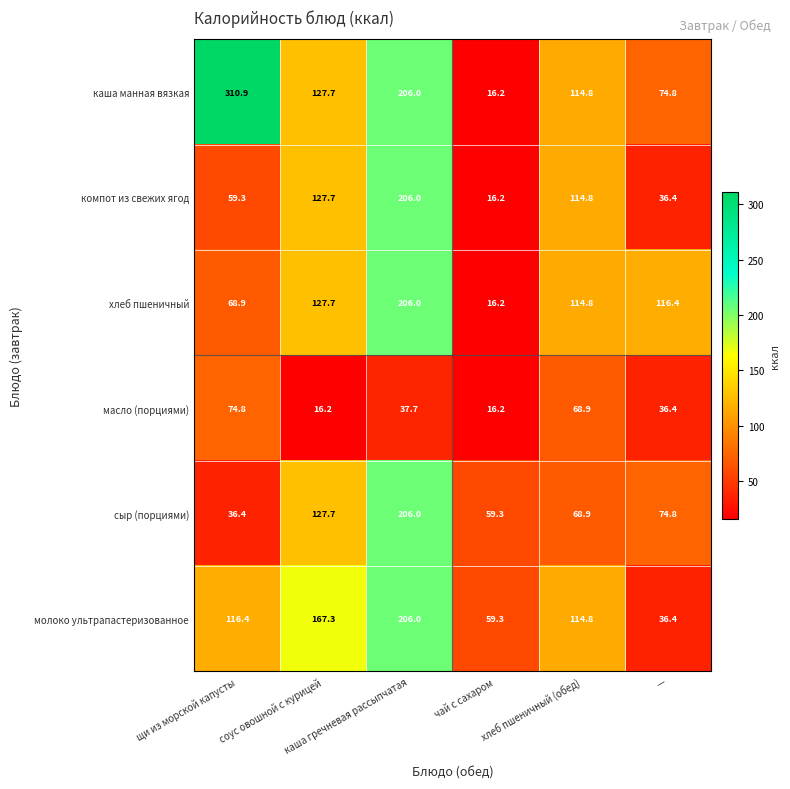

Which series has the widest spread of values?

каша манная вязкая